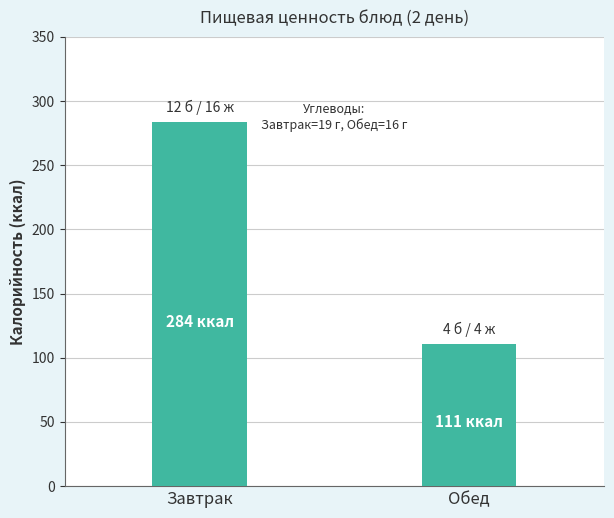

Reading right to left, transcribe all the data shown in this chart.

Обед=111	Завтрак=284